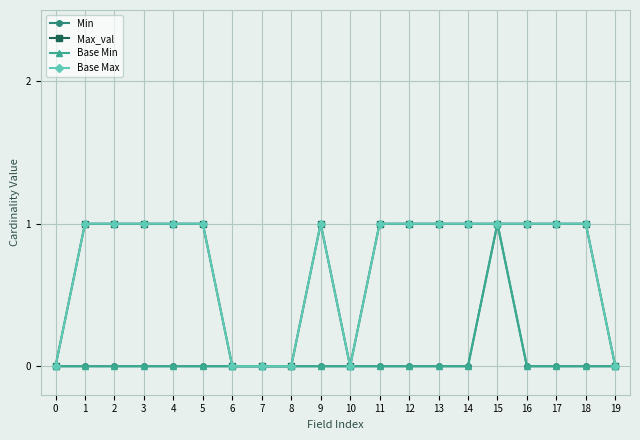

What is the total value across all series at 15?

4